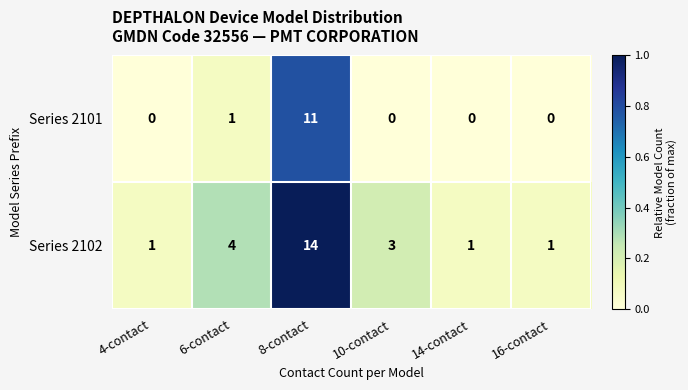

The Series 2101 series shows 0 at 10-contact. True or false?

True